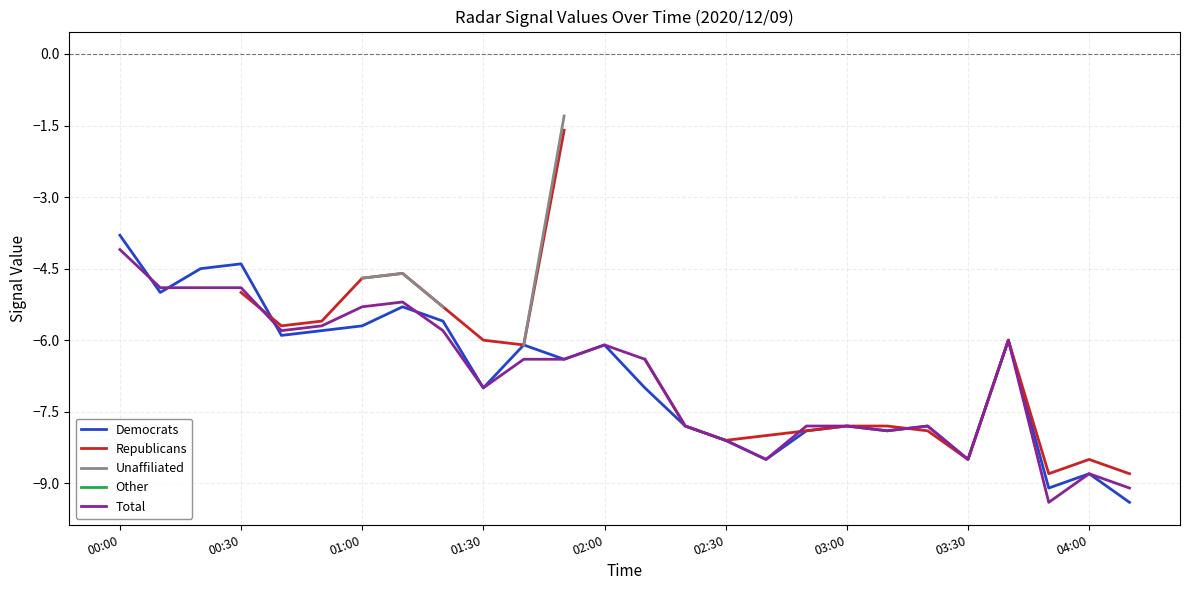

What is the minimum value for Democrats?

-9.4